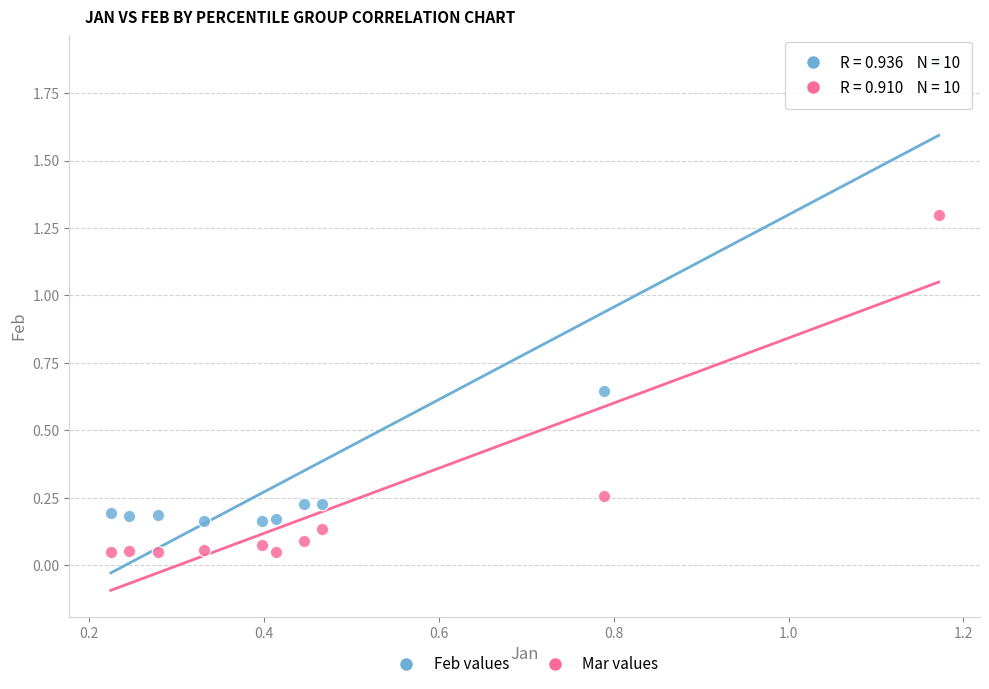

Which series contains the highest Y value?

Feb values